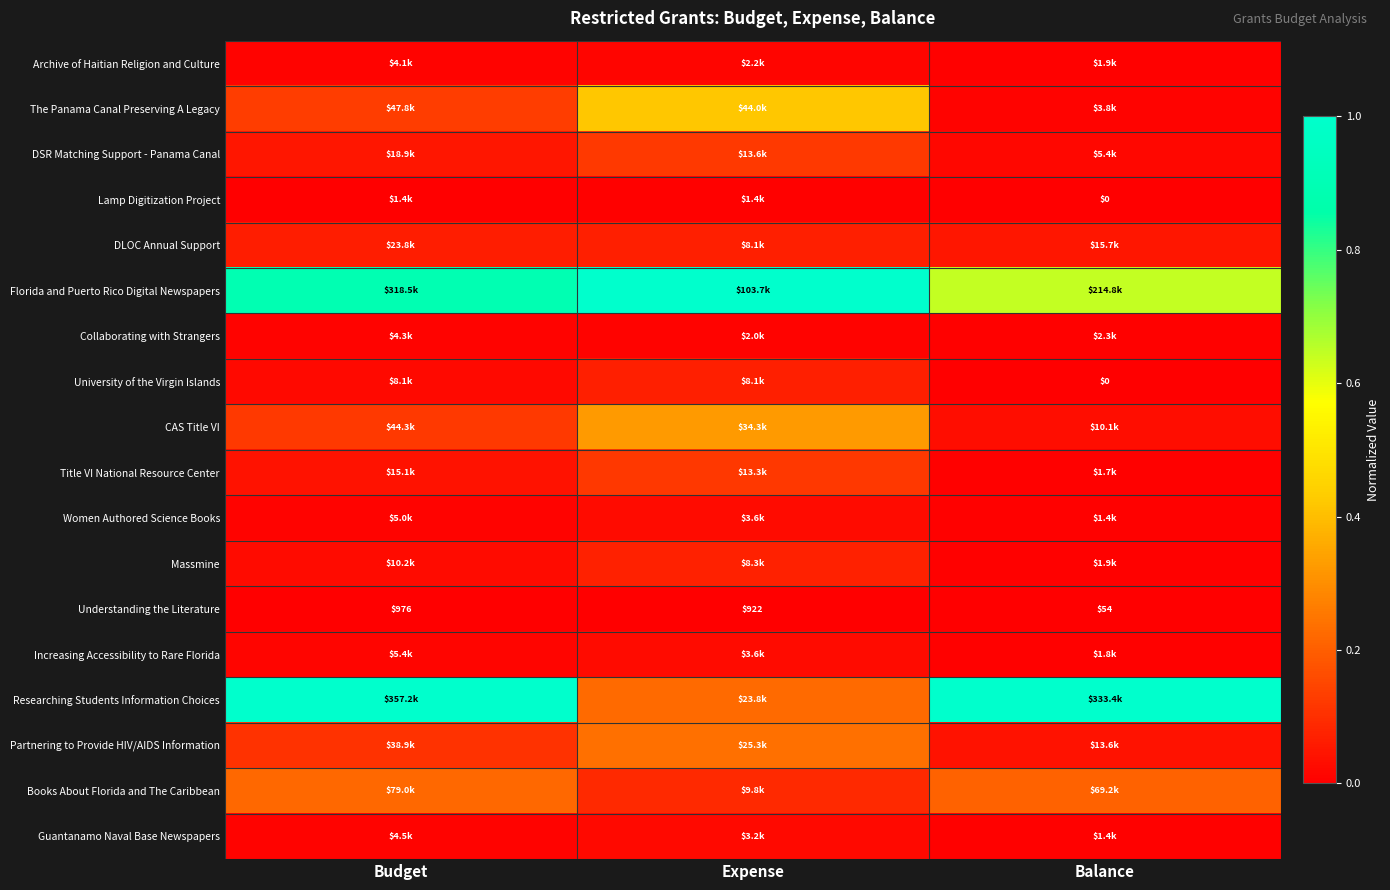

The Florida and Puerto Rico Digital Newspapers series shows 0.9 at Balance. True or false?

False